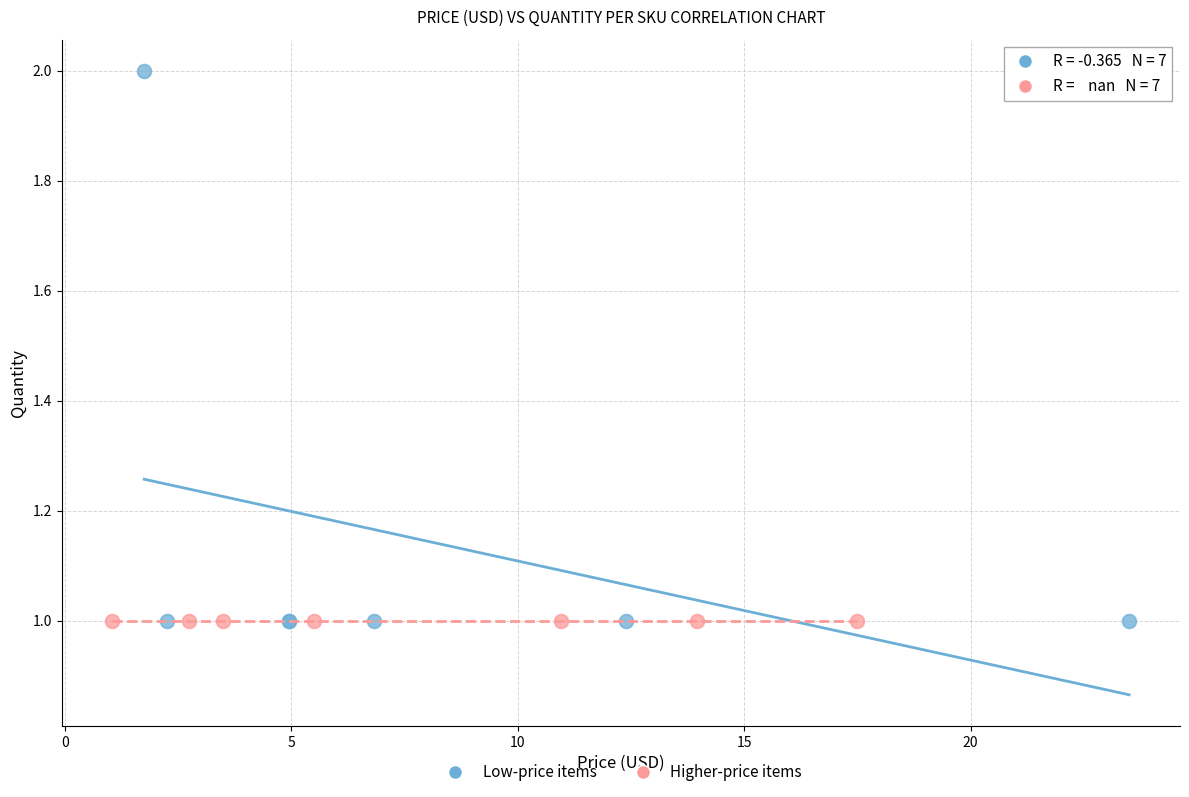

What are all the series names shown in the legend?

Low-price items, Higher-price items